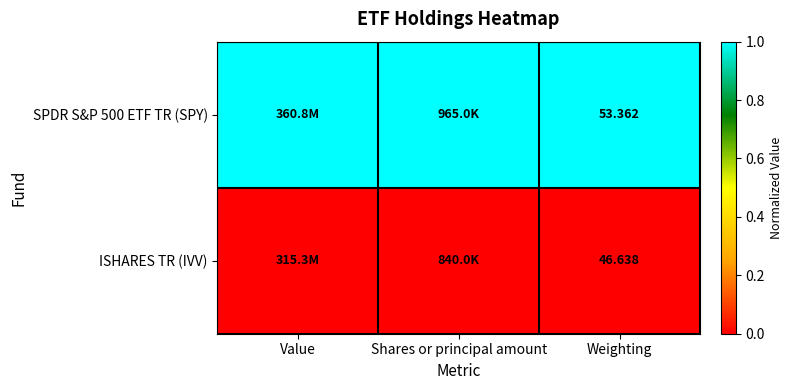

How many series are shown in this chart?

2